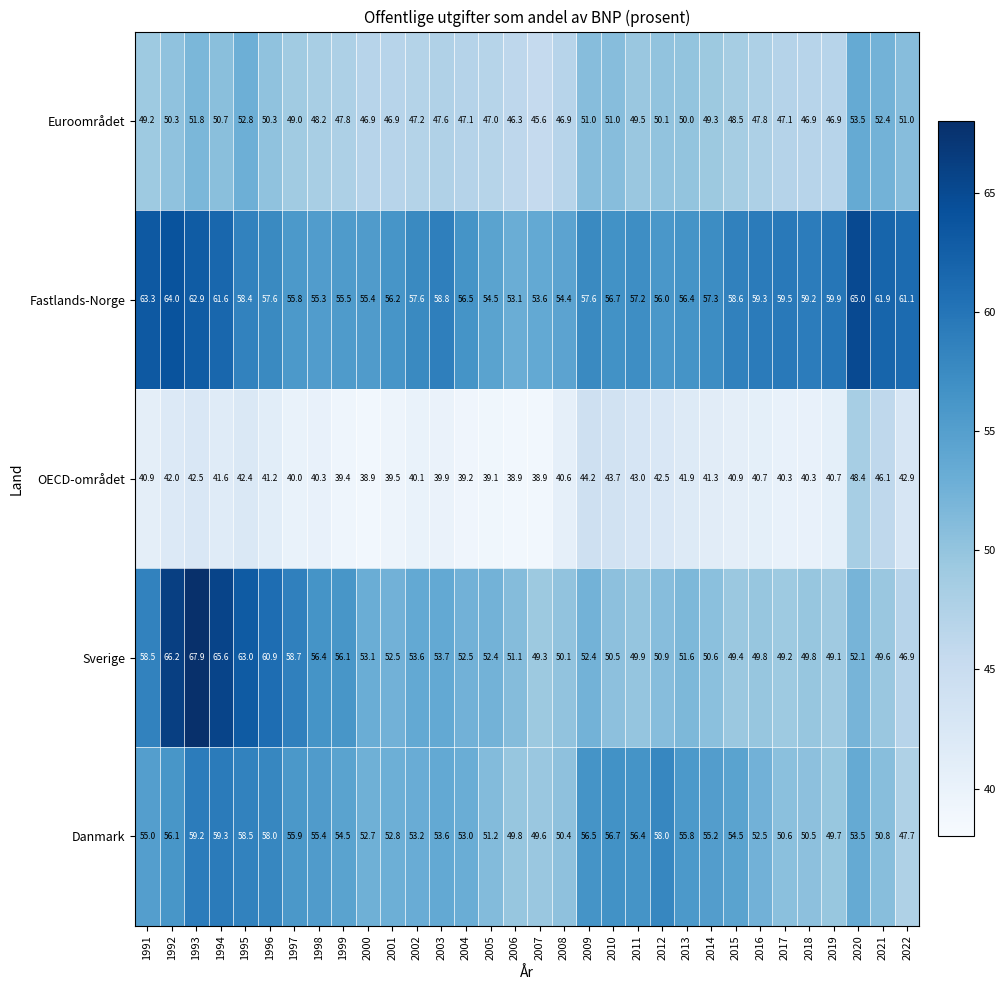

At which label does Danmark reach its peak?

1994